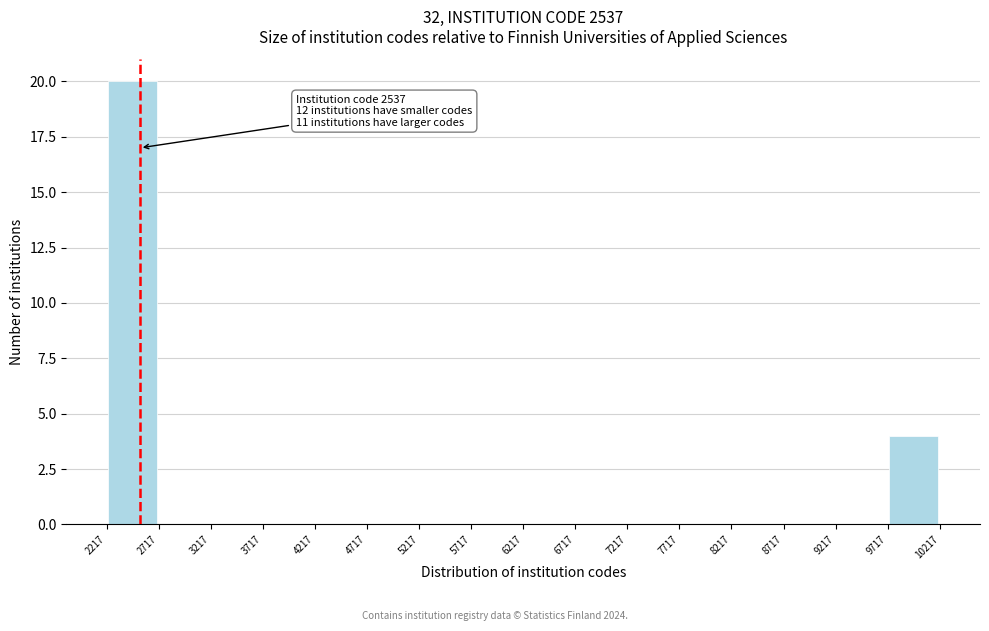

Over which range of the x-axis is the bar tallest?

2217 to 2717